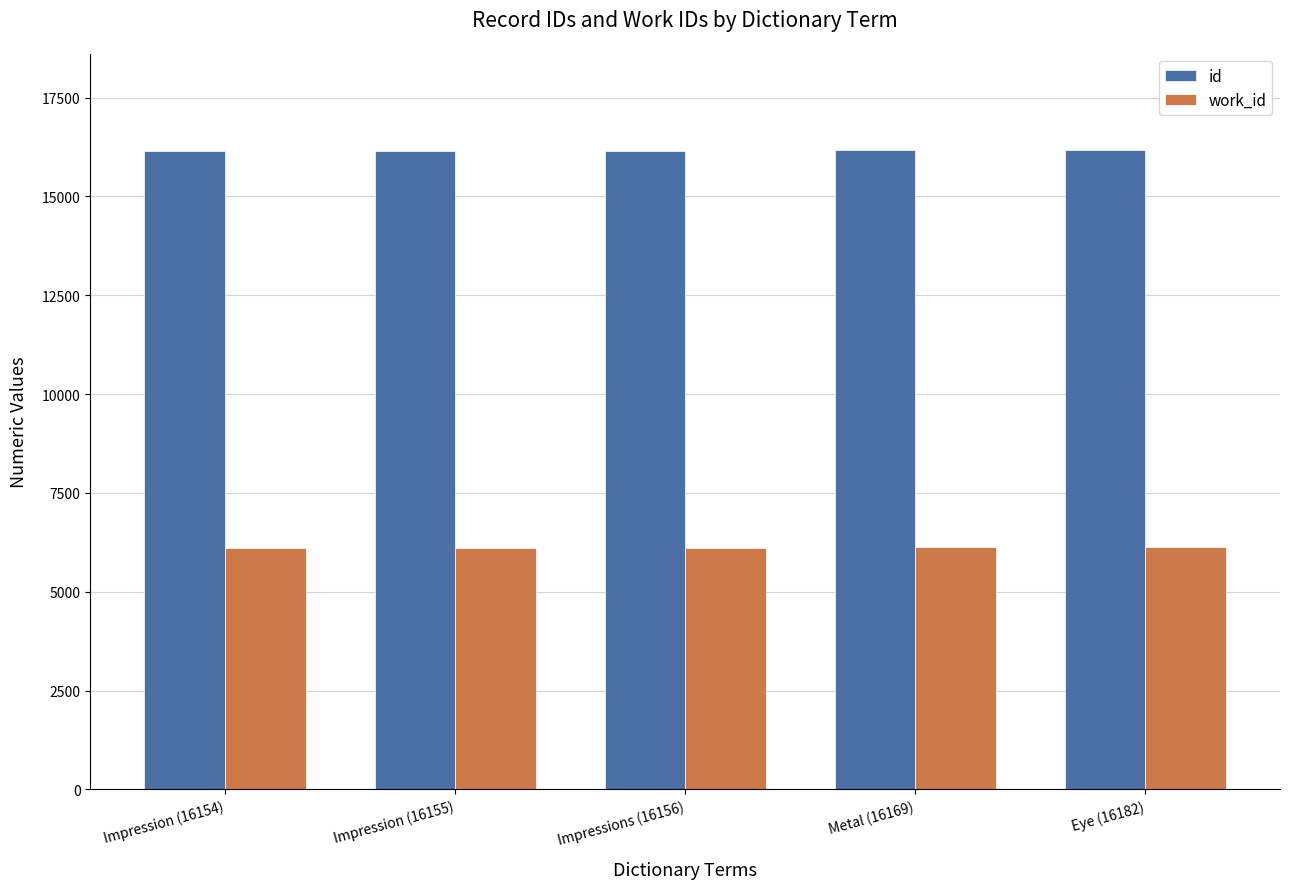

What position from the right is Impressions (16156)?

3